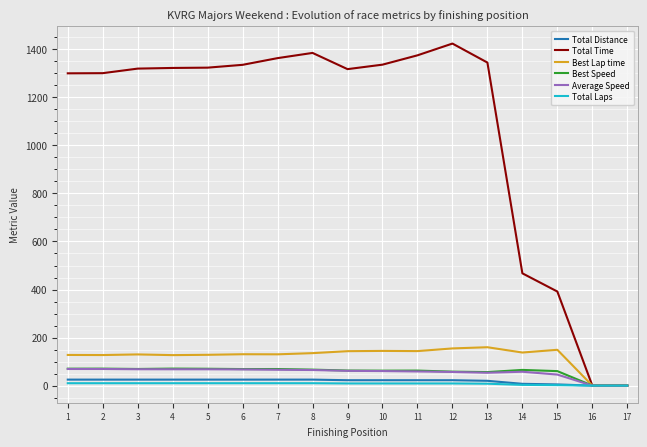

What is the greatest value displayed?

1423.9